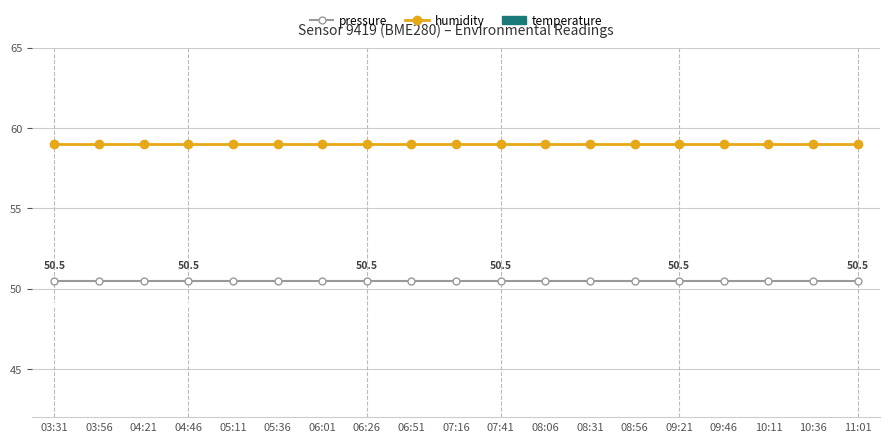

Is it true that pressure equals 50.5 at 06:01?

True